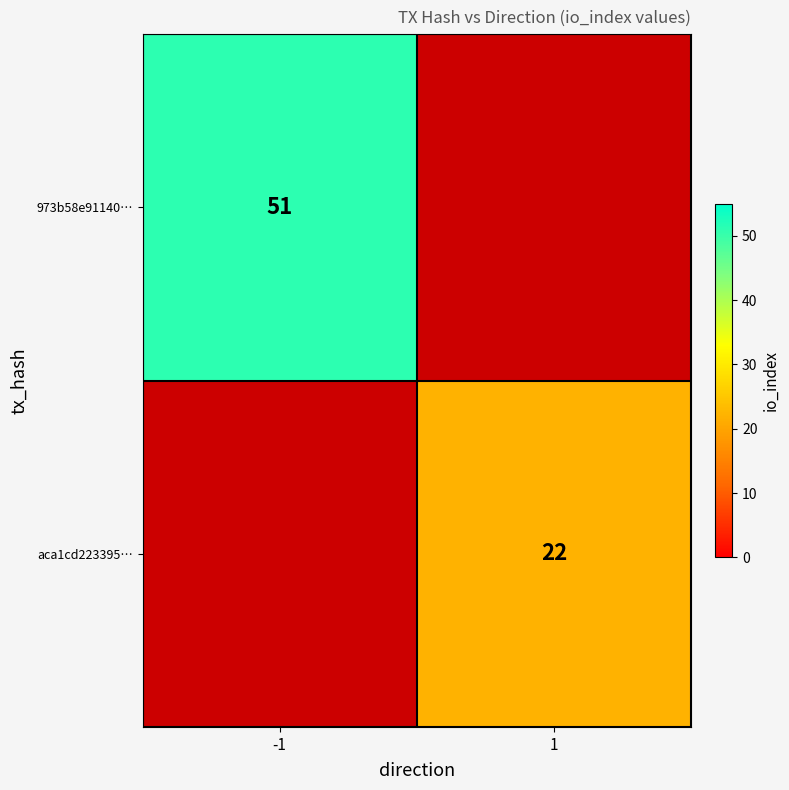

The value of 973b58e91140… at -1 is 51. True or false?

True